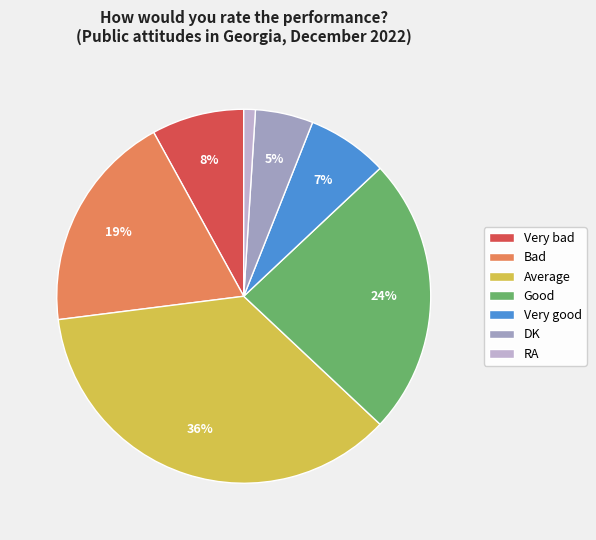

Approximately how many times larger is the value at Very good compared to Very bad?

0.9